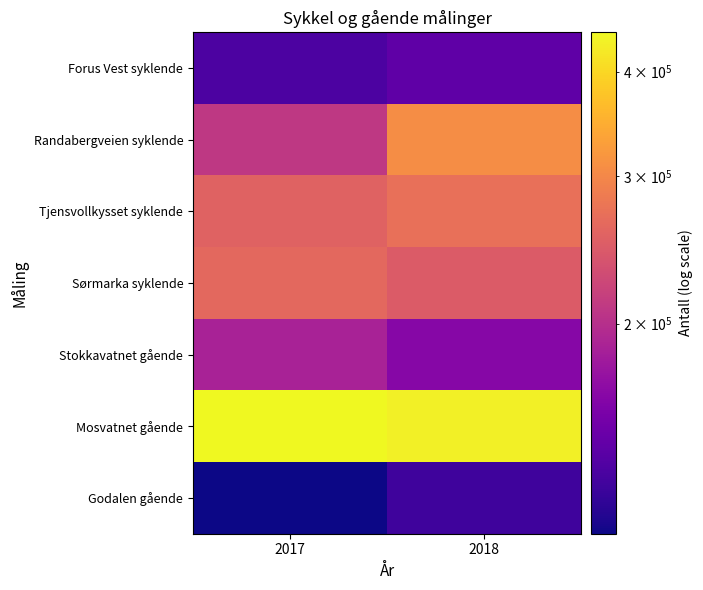

At which category is the sum across all series the highest?

2018